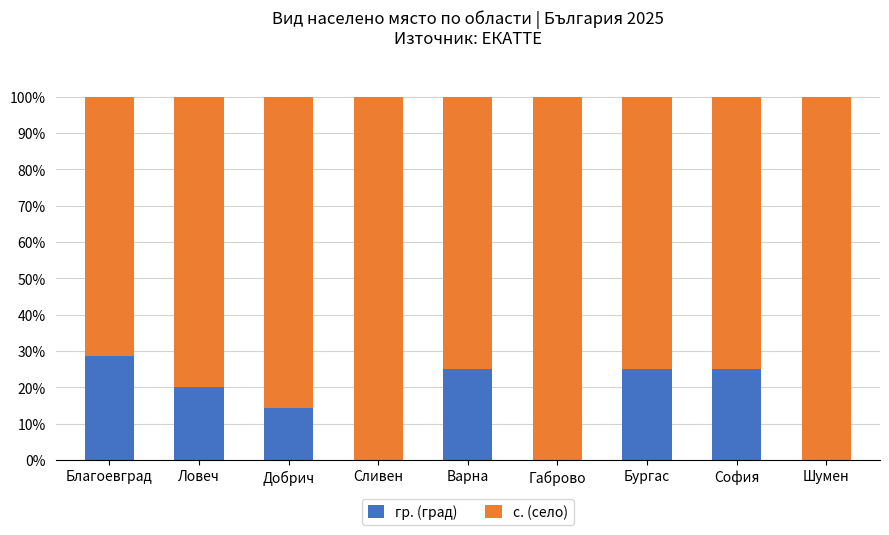

Does the chart contain stacked bars?

Yes